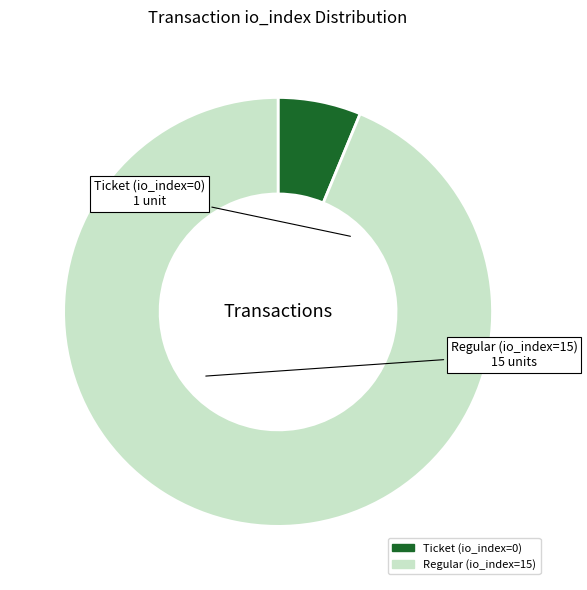

Does Regular (io_index=15) represent more than half of the total?

Yes